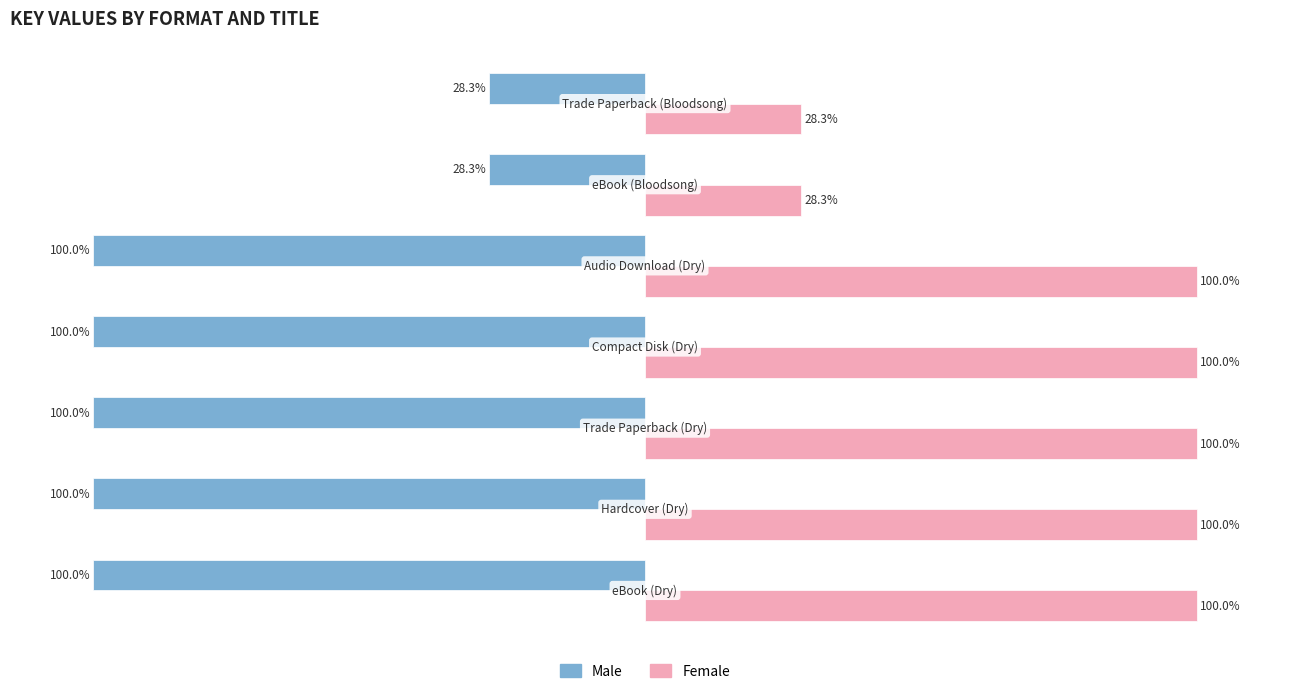

What are all the series names shown in the legend?

Male, Female